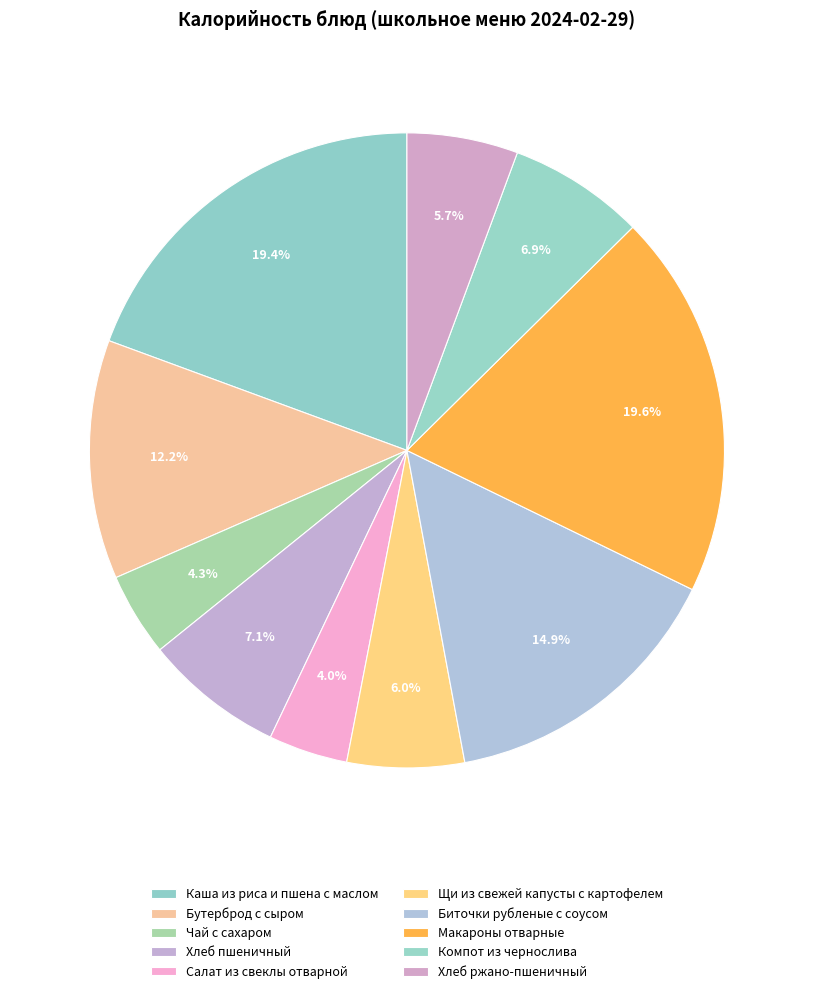

Approximately how many times larger is the value at Чай с сахаром compared to Хлеб пшеничный?

0.6